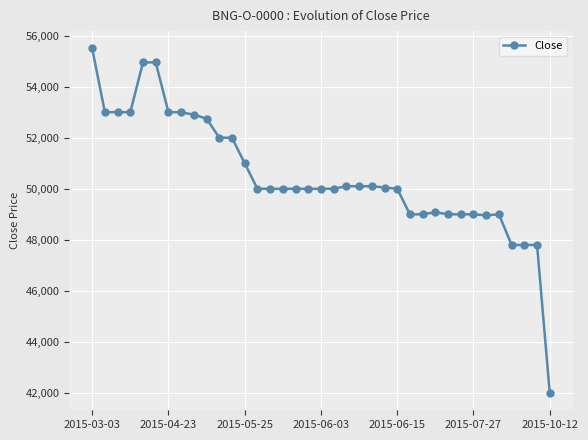

What is the value of the 37th point from the left?

42000